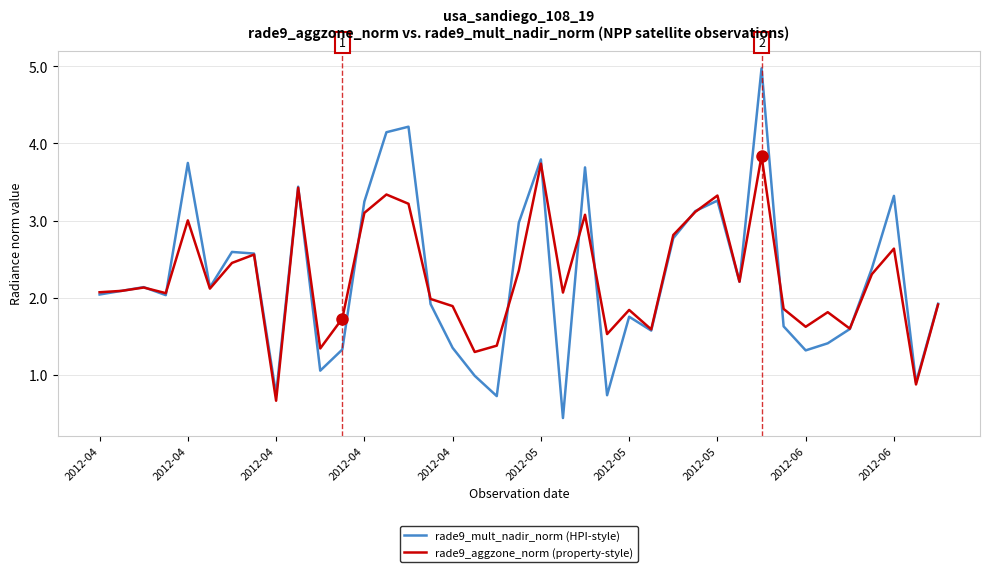

Which series has the largest range (max minus min)?

rade9_mult_nadir_norm (HPI-style)